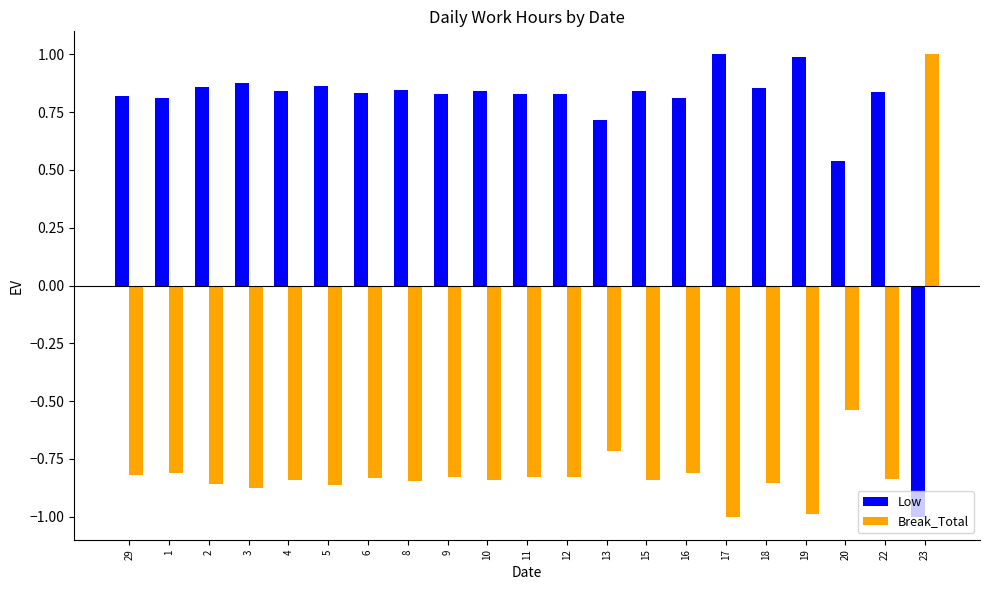

Are the bars grouped side by side (vs. stacked)?

Yes